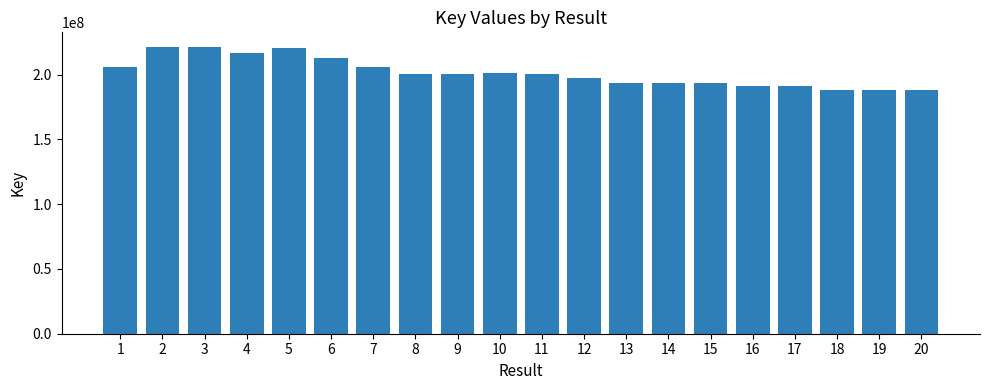

What is the minimum value shown in the chart?

188059911